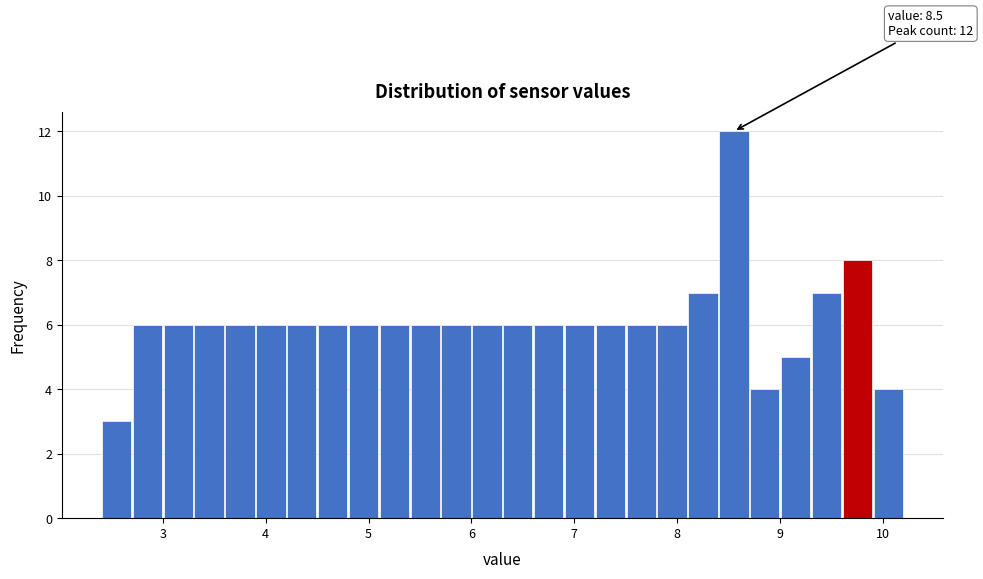

Read against the x-axis, roughly where is the centre of the tallest bar?

8.6